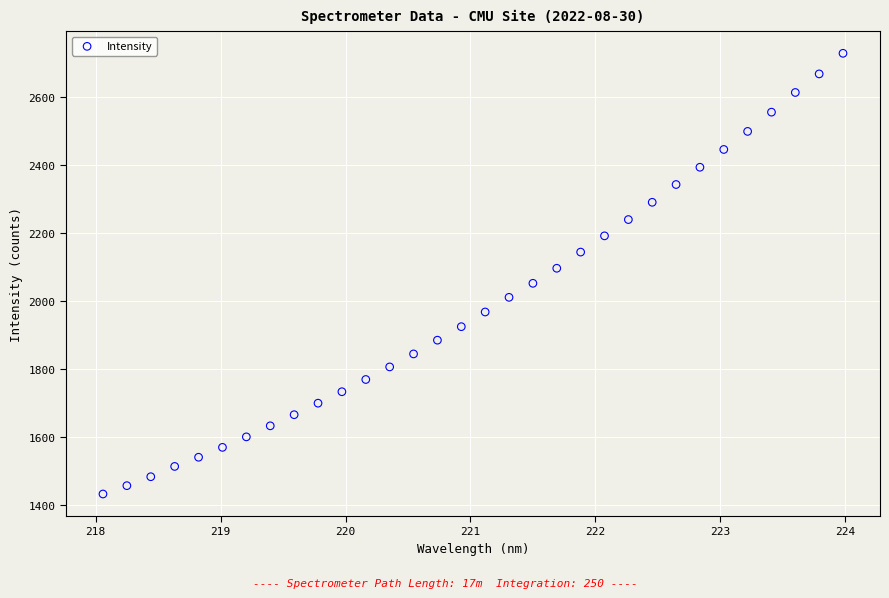

What is the range of Y values (max minus min)?

1295.9